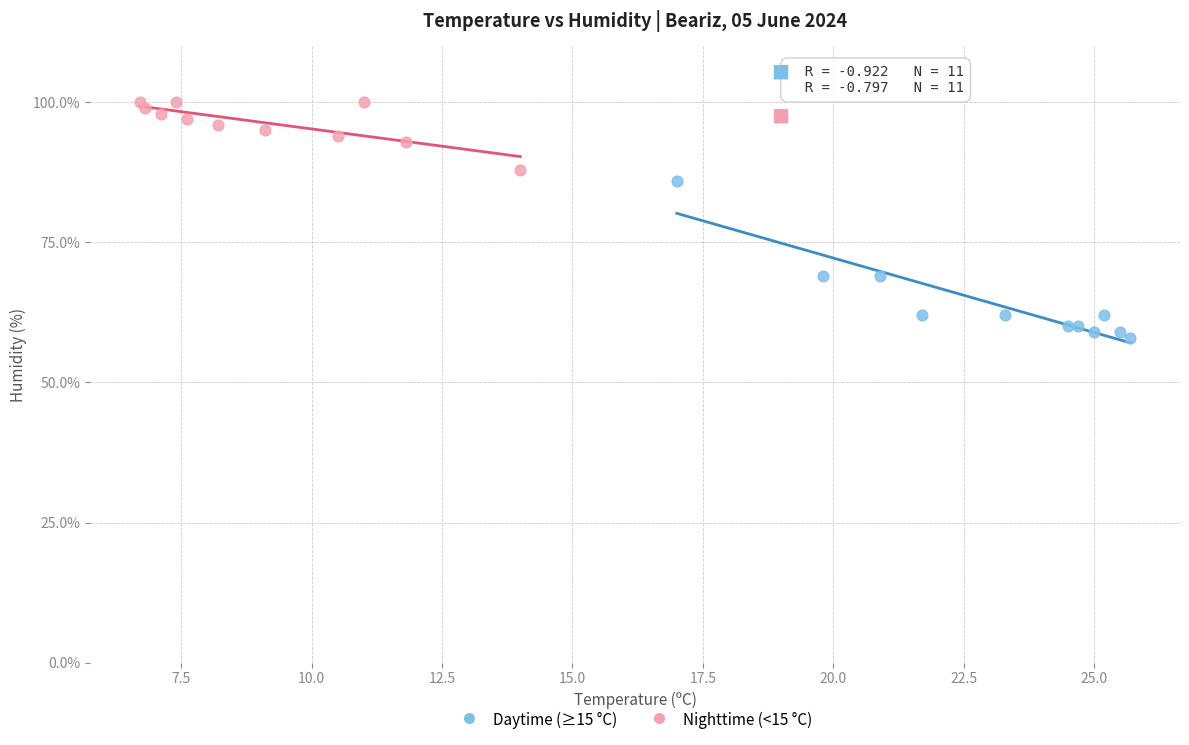

Which series contains the lowest Y value?

Daytime (≥15 °C)